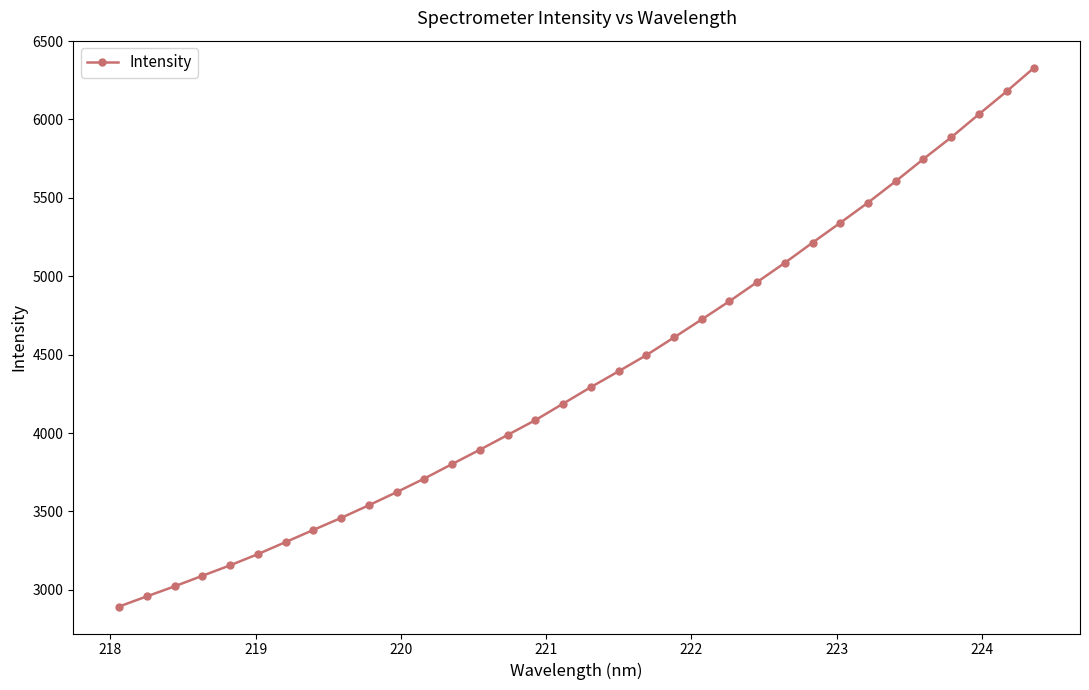

What is the greatest value displayed?

6330.8